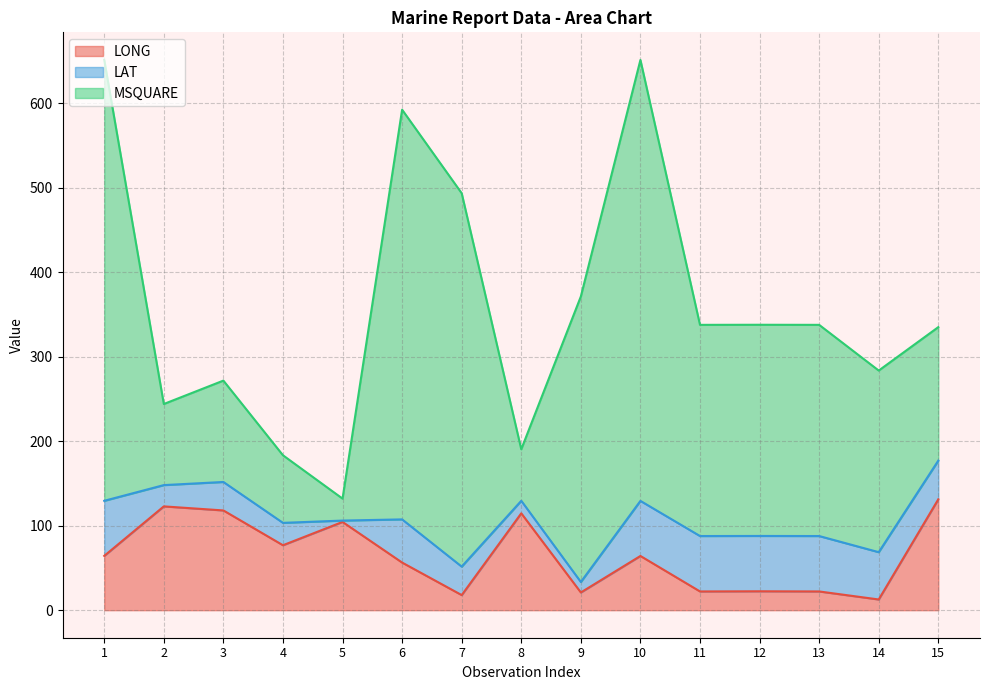

Which category has the highest value in the LONG series?

15